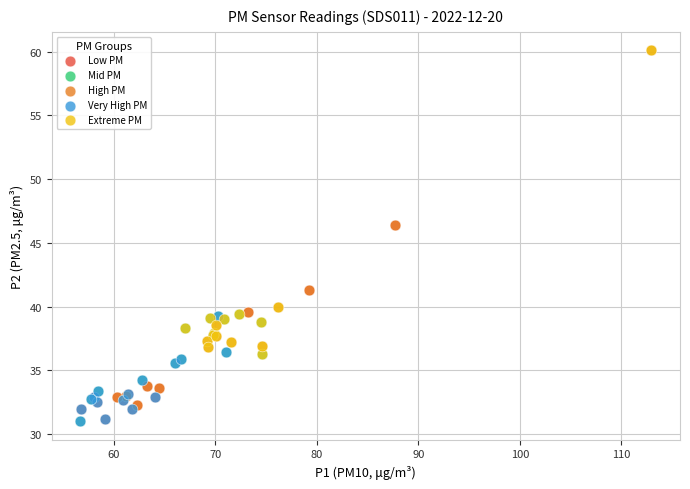

Which series has the widest spread of Y values?

High PM